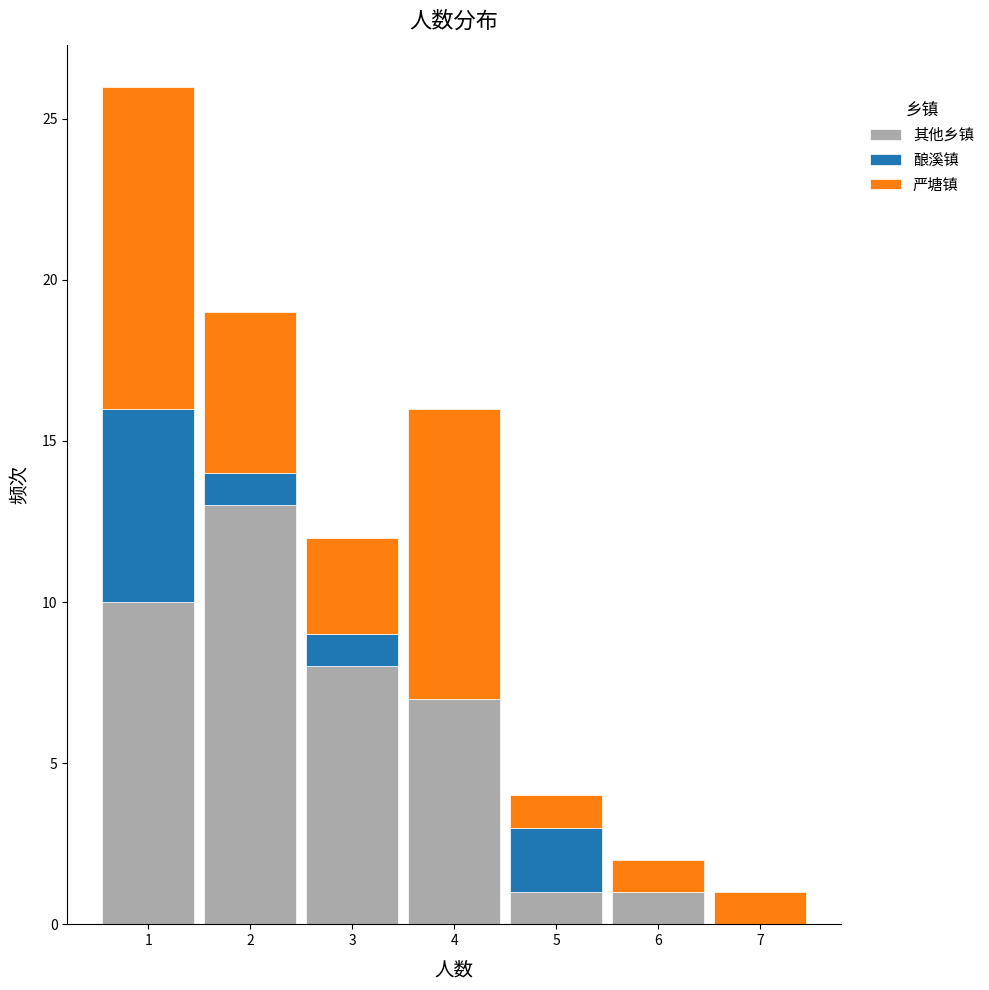

Reading left to right, transcribe this chart: for each stacked bar, give the range it covers on the x-axis and its total height. The values are not printed on the chart, so give them approximately, as read against the axis.

0.5 to 1.5: 26
1.5 to 2.5: 19
2.5 to 3.5: 12
3.5 to 4.5: 16
4.5 to 5.5: 4
5.5 to 6.5: 2
6.5 to 7.5: 1